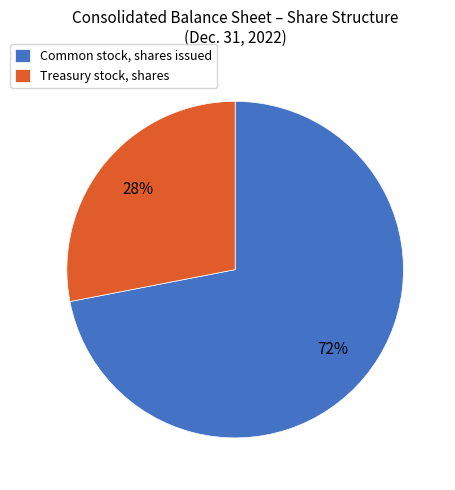

Do Treasury stock, shares and Common stock, shares issued together represent more than half of the pie?

Yes